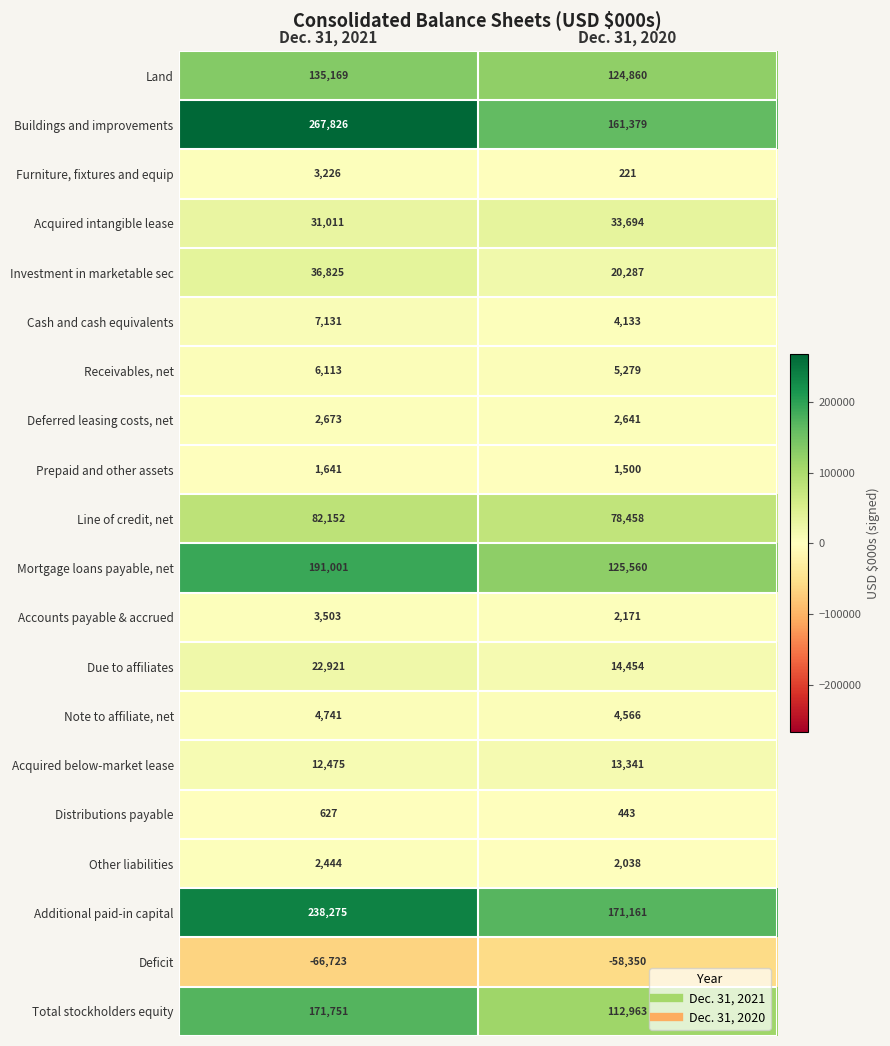

How many categories are shown in the chart?

2